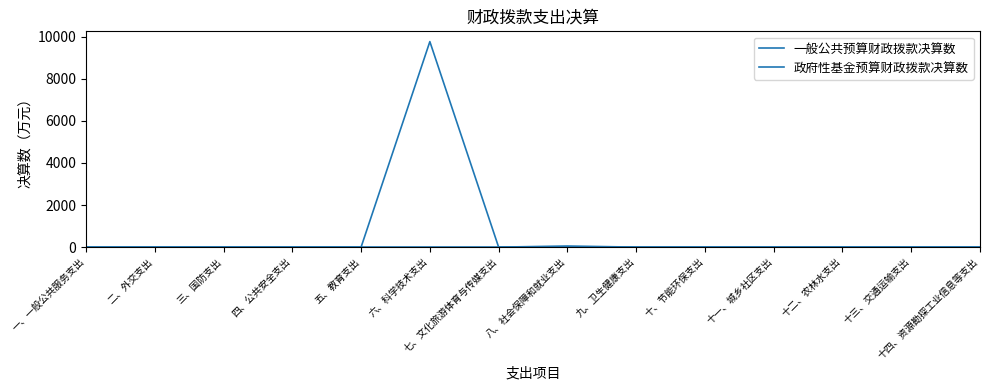

Where is the first local minimum for 一般公共预算财政拨款决算数?

七、文化旅游体育与传媒支出